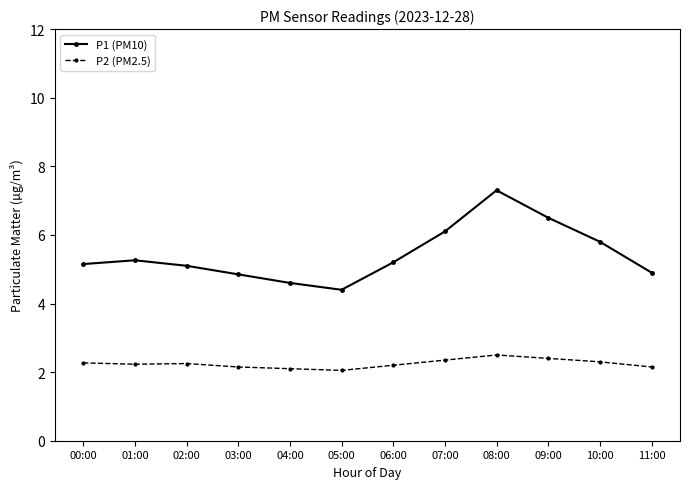

True or false: P2 (PM2.5) has a value of 2.4 at 09:00.

True